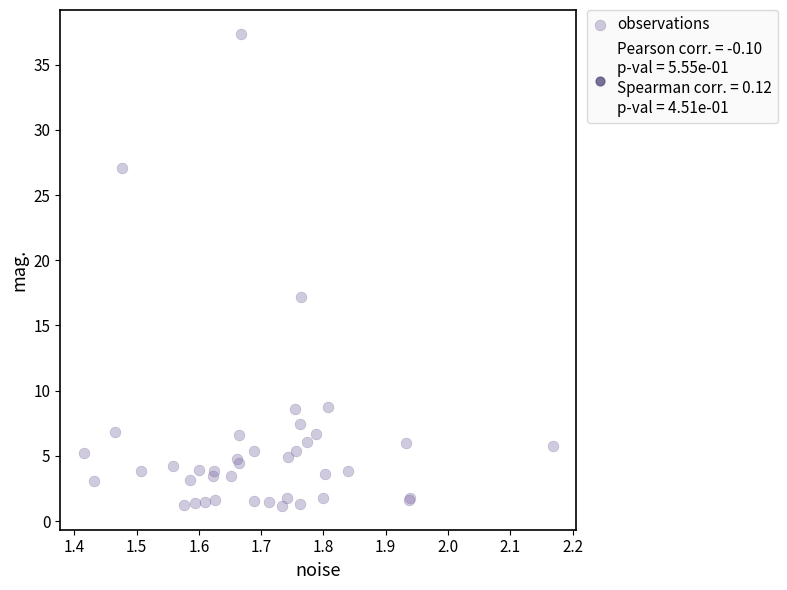

What Y value in the scatter plot is closest to 19?

17.2